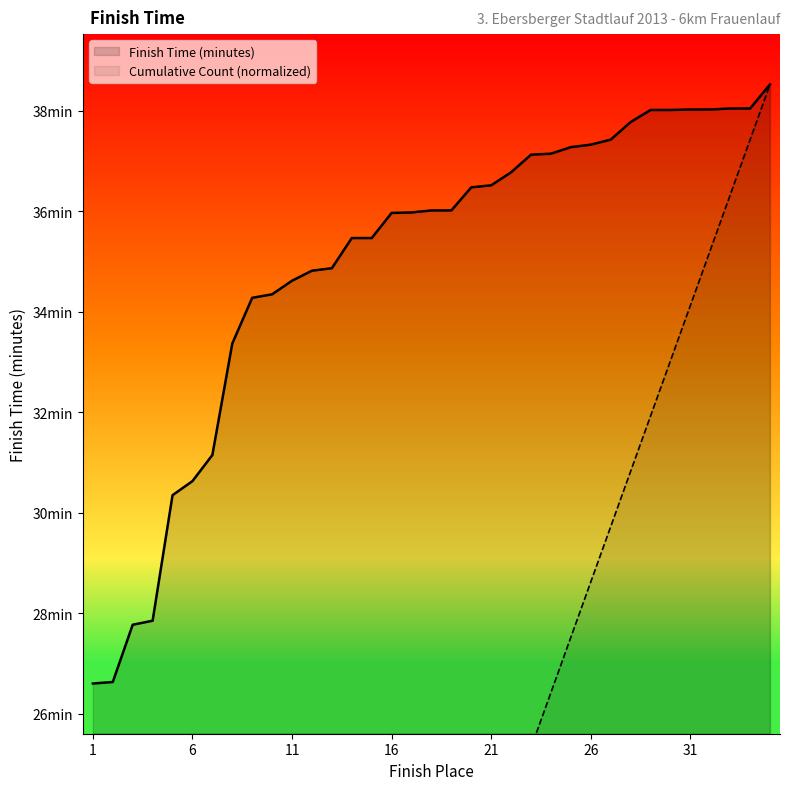

What is the difference between the Finish Time (minutes) values at 33 and 3?

10.3